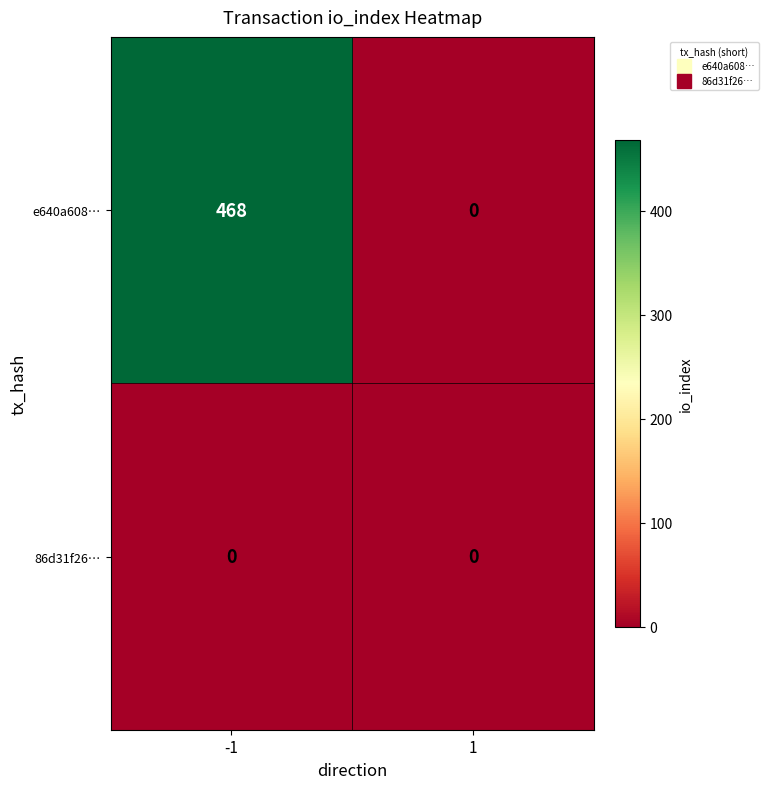

How many distinct data groups are displayed?

2